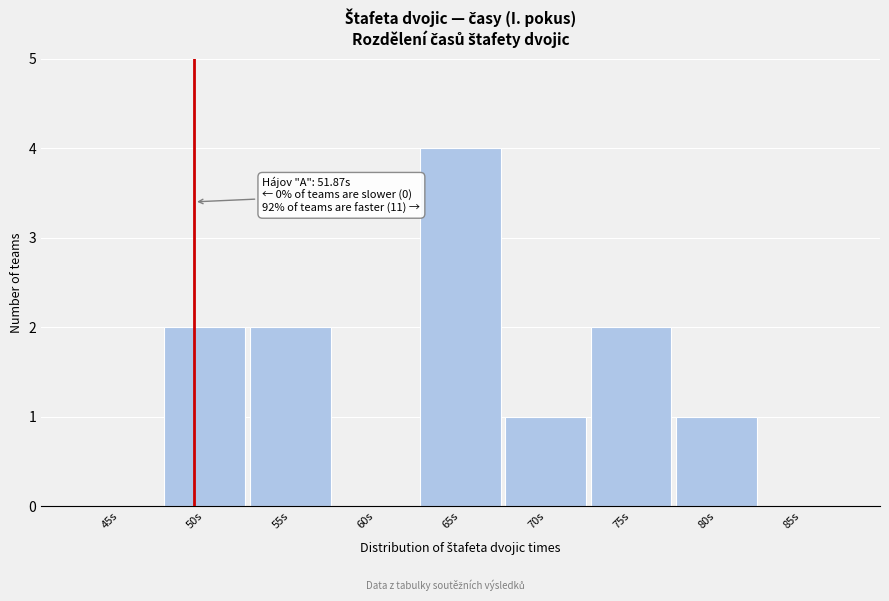

Reading left to right, transcribe all the data shown in this chart.

45s=0	50s=2	55s=2	60s=0	65s=4	70s=1	75s=2	80s=1	85s=0